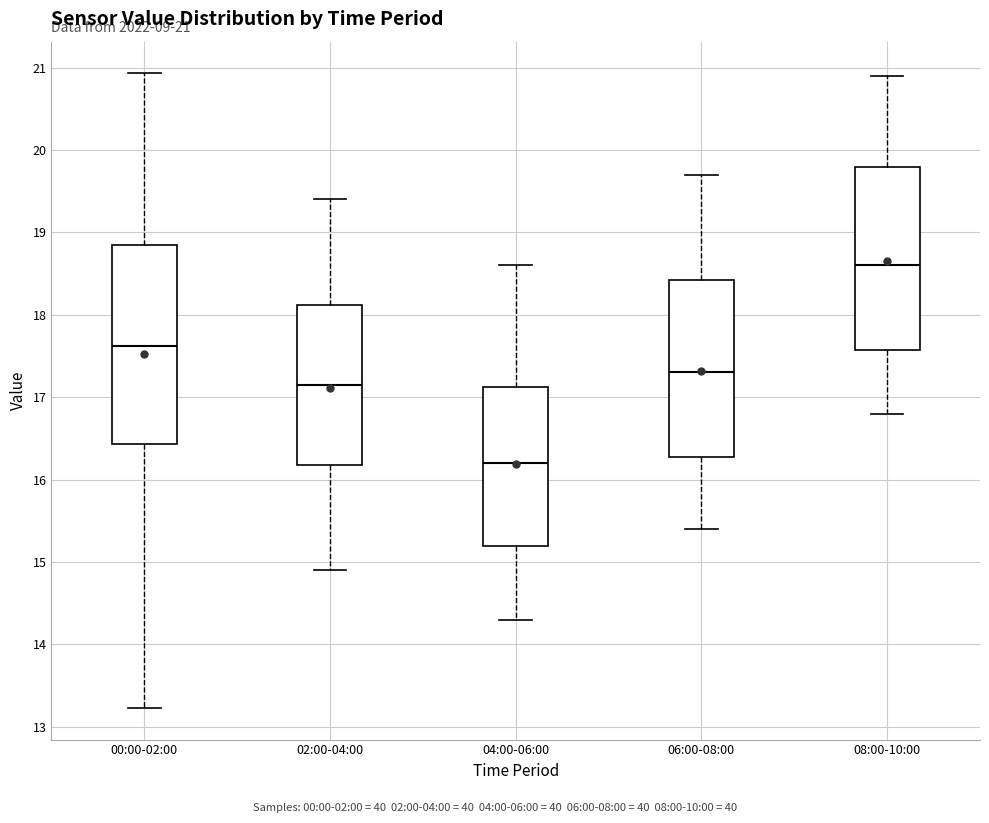

Comparing the boxes themselves (not the whiskers), which one is the tallest?

00:00-02:00